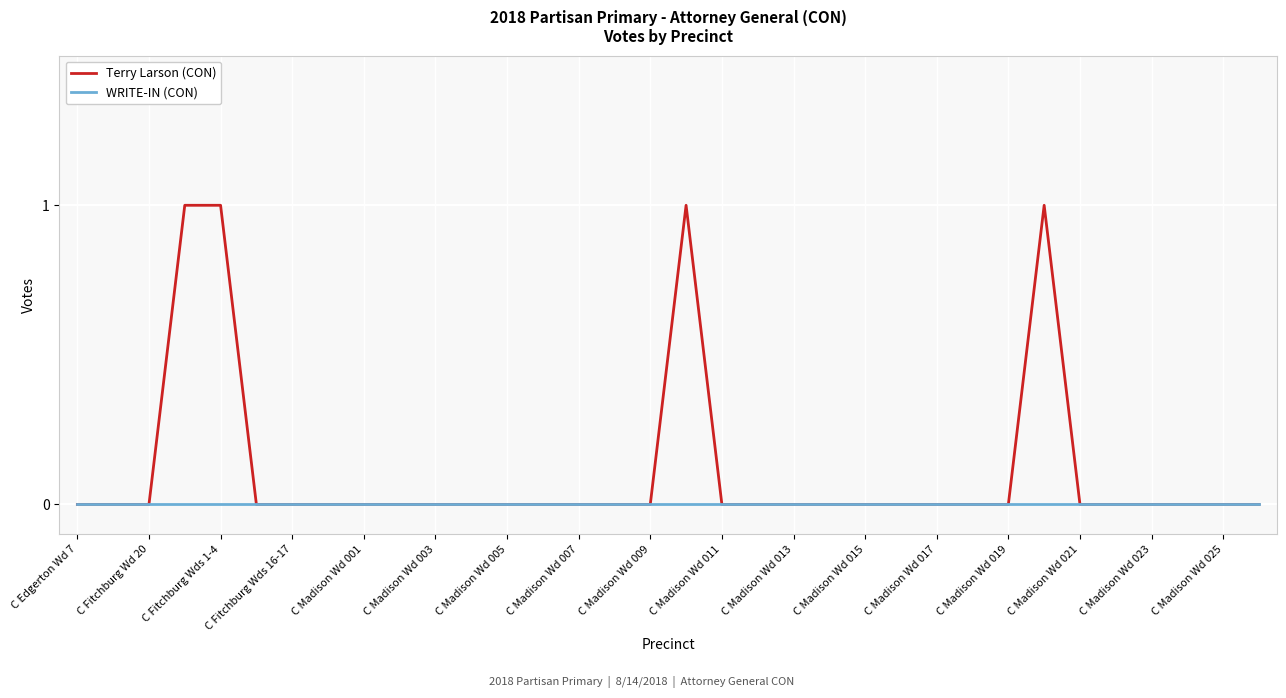

List the series in order of their peak value, highest first.

Terry Larson (CON), WRITE-IN (CON)